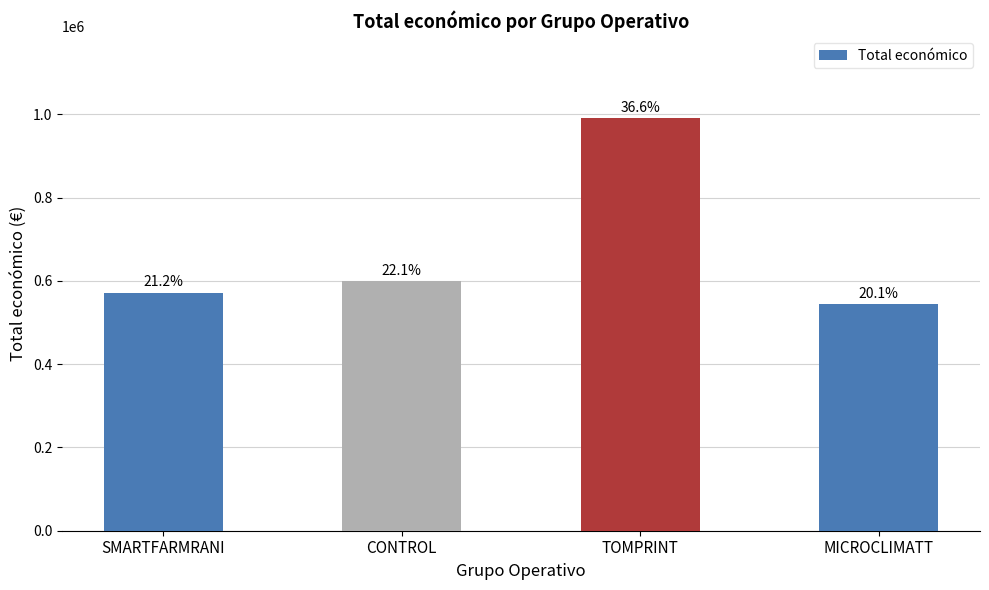

Does the chart contain any negative values?

No